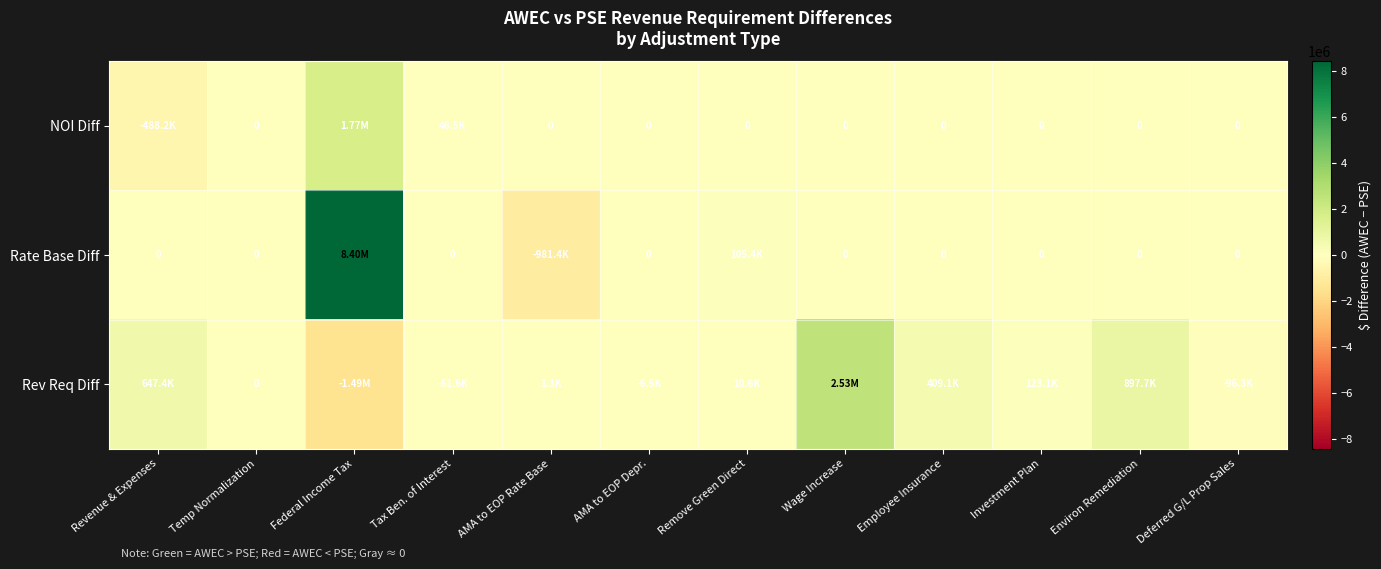

What is the difference between the Rev Req Diff values at Wage Increase and Remove Green Direct?

2522221.9